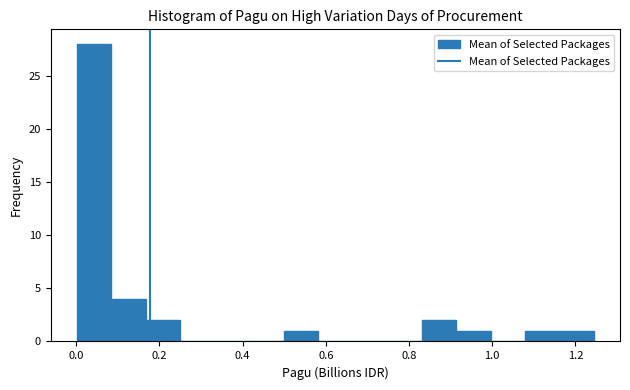

Reading left to right, transcribe this chart: for each bar, give the range it covers on the x-axis and its height. Neither the bar edges nor the heights are printed on the chart, so give them approximately, as read against the axes.

0.00 to 0.08: 28
0.08 to 0.16: 4
0.16 to 0.24: 2
0.24 to 0.34: 0
0.34 to 0.42: 0
0.42 to 0.50: 0
0.50 to 0.58: 1
0.58 to 0.66: 0
0.66 to 0.74: 0
0.74 to 0.84: 0
0.84 to 0.92: 2
0.92 to 1.00: 1
1.00 to 1.08: 0
1.08 to 1.16: 1
1.16 to 1.24: 1